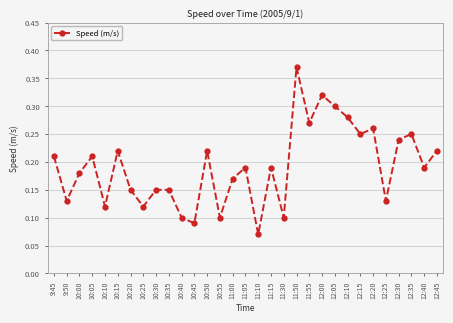

Which category has the lowest value across all series?

11:10